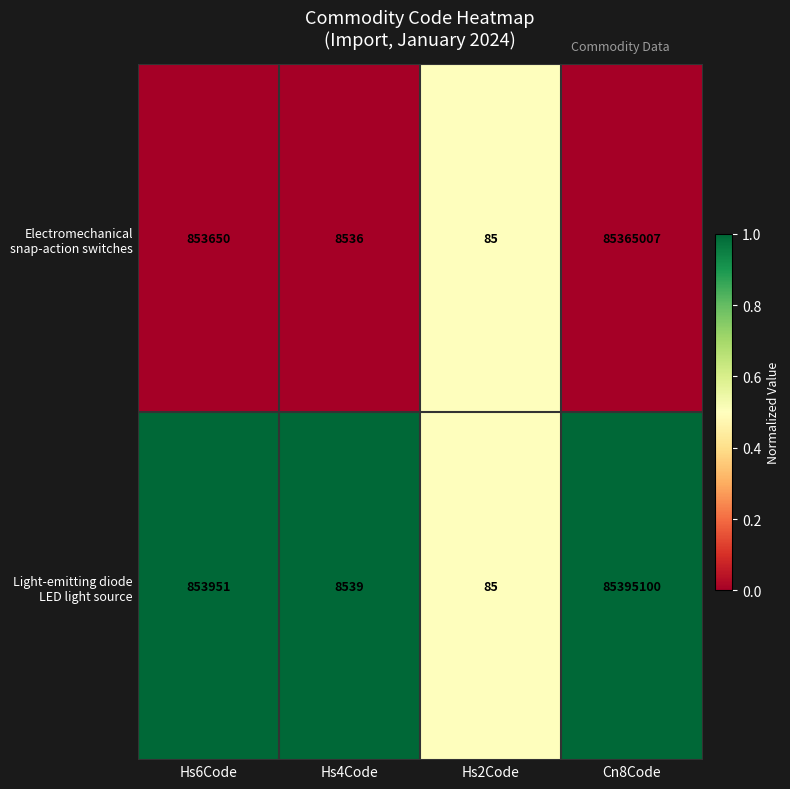

What is the greatest value displayed?

85395100